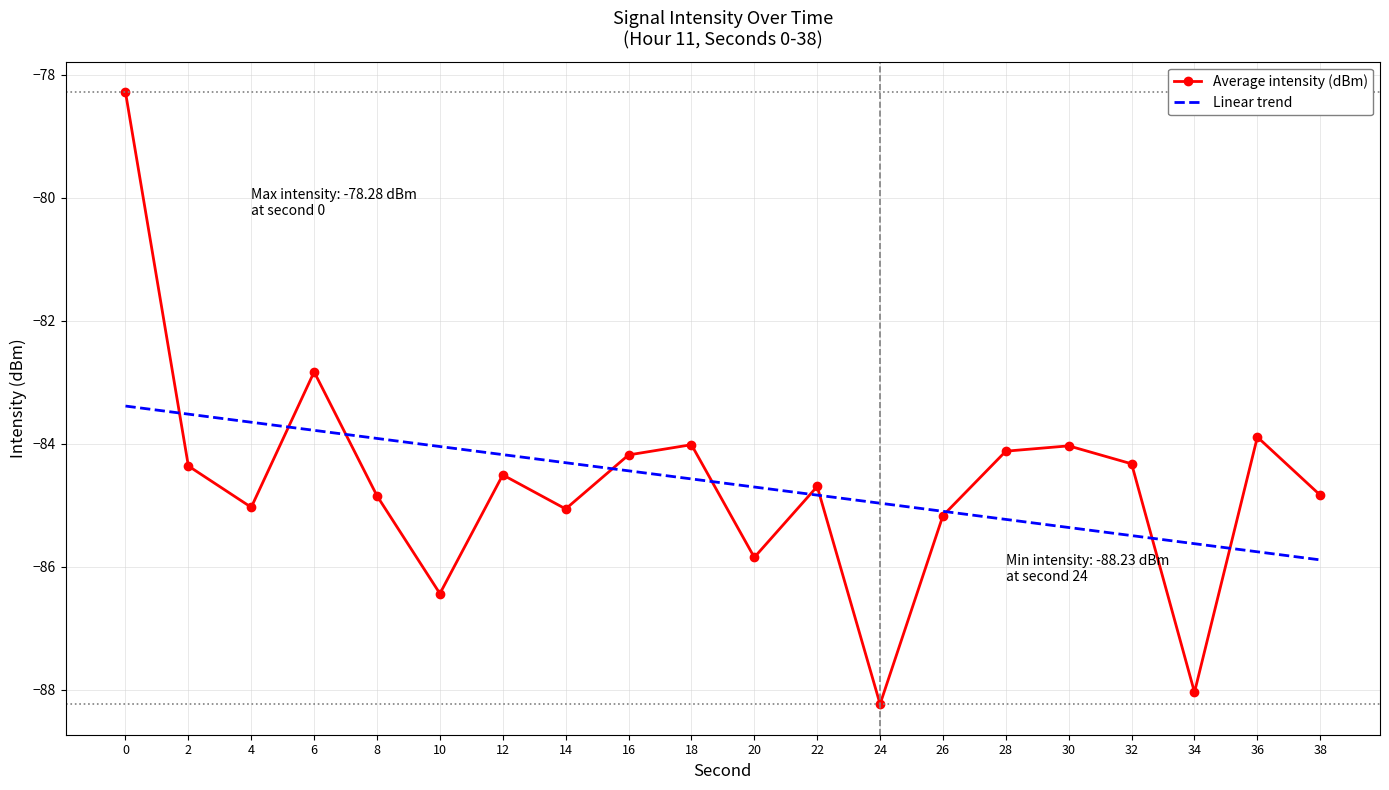

Rank the categories by value from lowest to highest.

24, 34, 10, 20, 26, 14, 4, 8, 38, 22, 12, 2, 32, 16, 28, 30, 18, 36, 6, 0